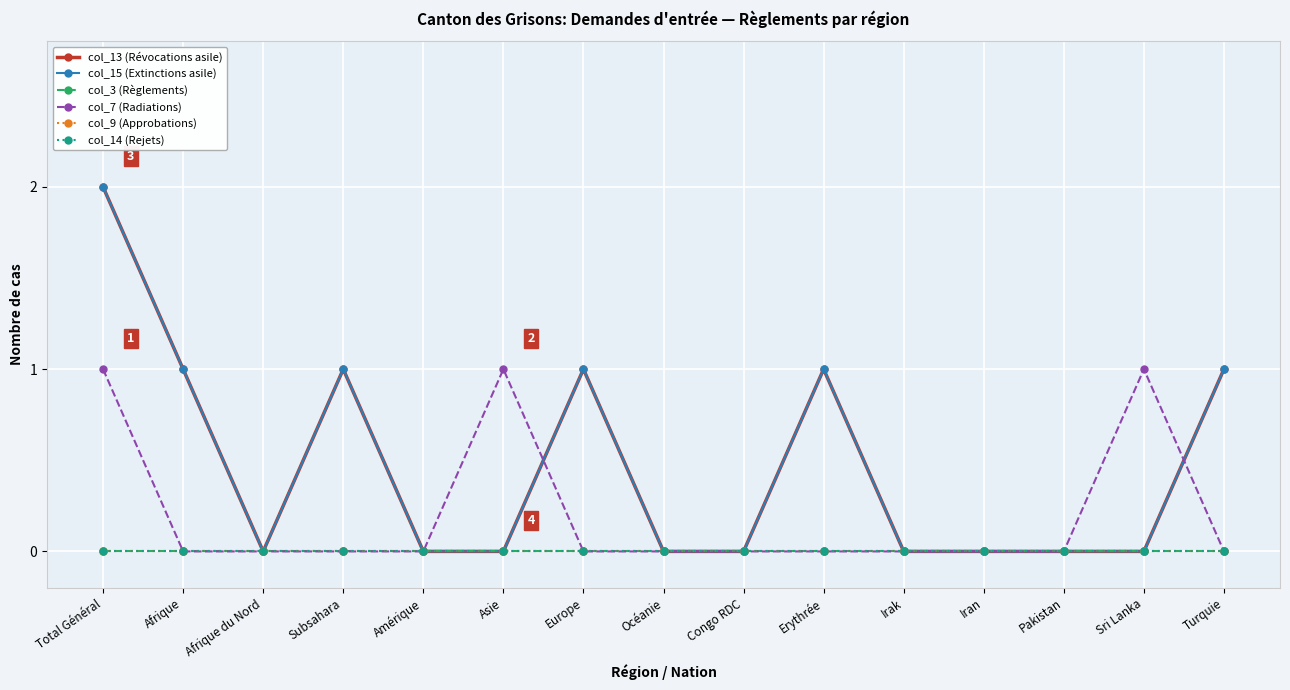

Is this an area chart (filled region under the line)?

No